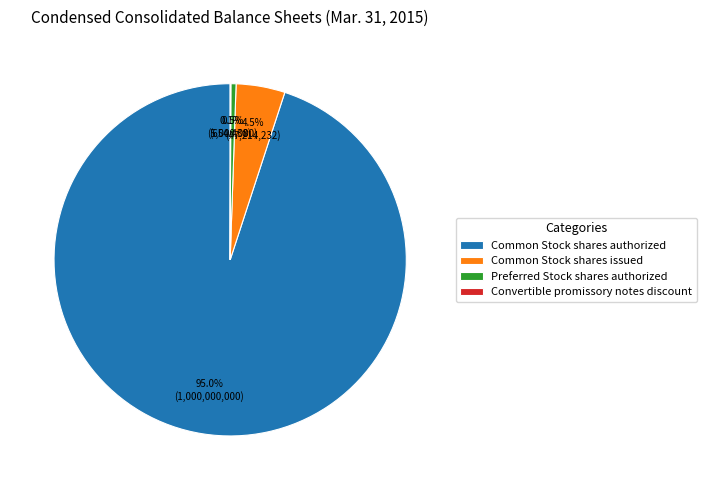

Between Preferred Stock shares authorized and Common Stock shares issued, which is larger?

Common Stock shares issued